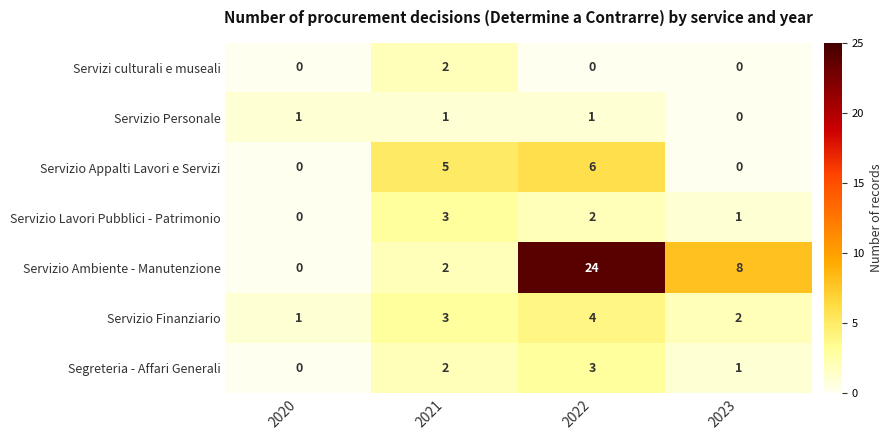

How many series are shown in this chart?

7